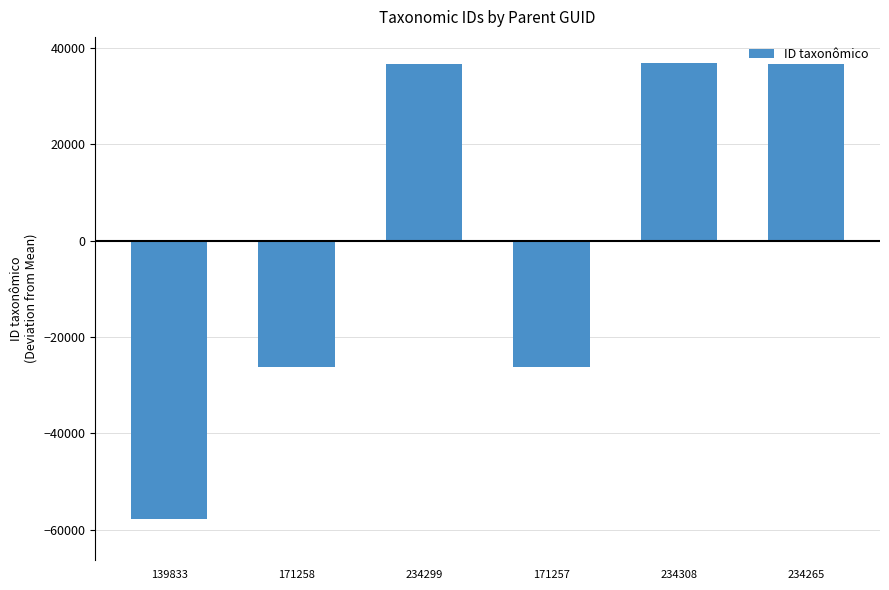

Where is the data nearest to the value -10466?

171258